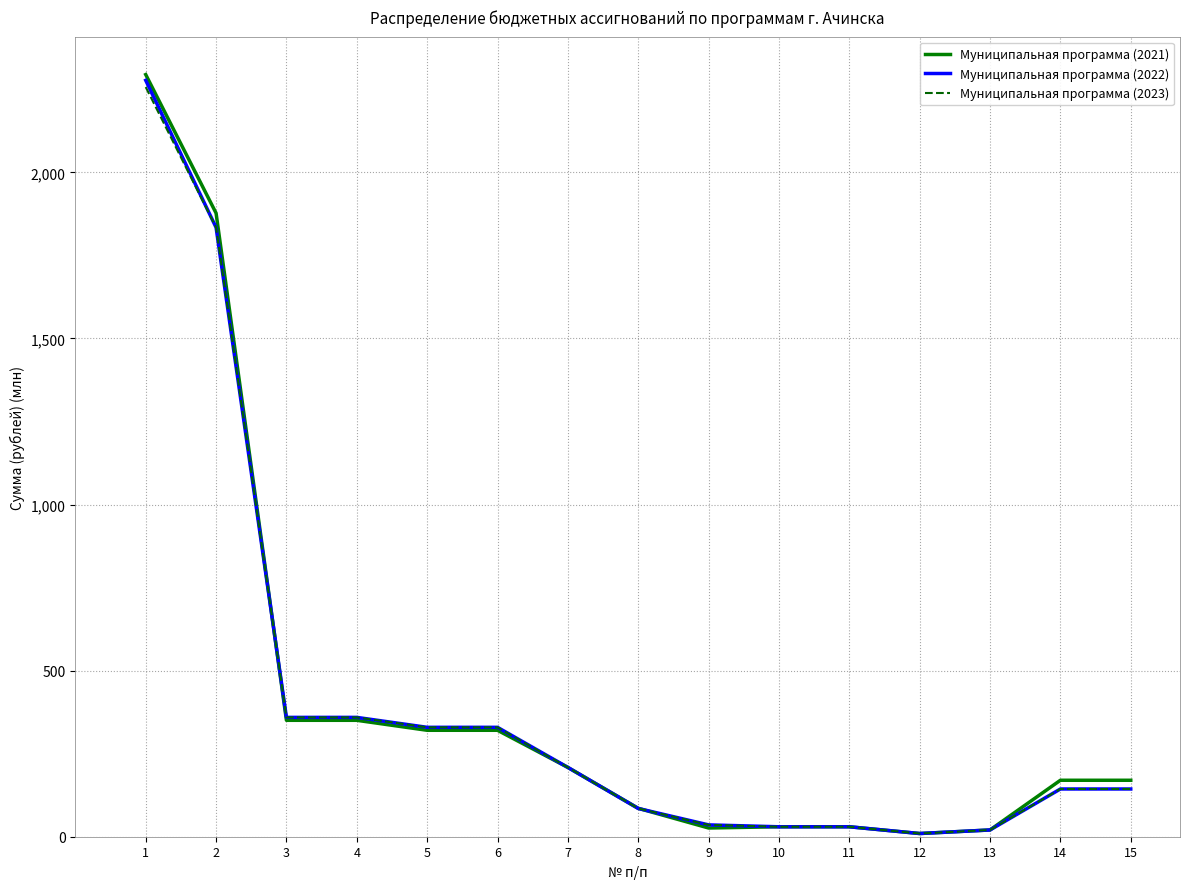

What is the highest value of the Муниципальная программа (2023) series?

2256.6